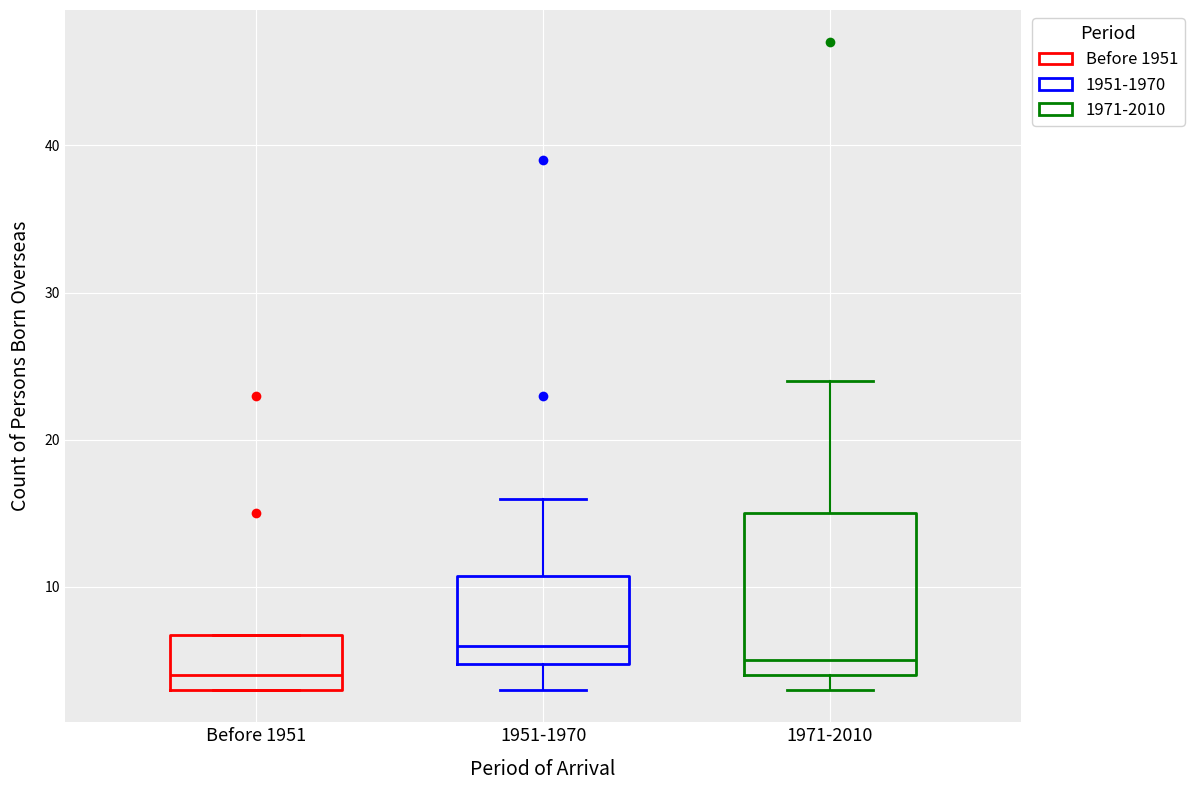

Reading left to right, transcribe this box plot: for each box, give where its median line is, the range the box spans, and where its two whiskers end, as read against the y-axis. The values are not printed on the chart, so give them approximately, as read against the axis.

Before 1951: median 4, box 3 to 7, whiskers 3 to 7
1951-1970: median 6, box 5 to 11, whiskers 3 to 16
1971-2010: median 5, box 4 to 15, whiskers 3 to 24